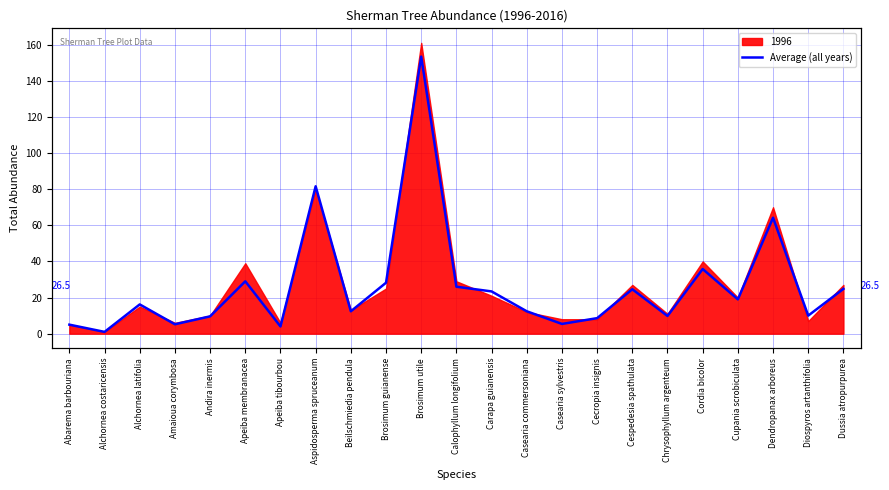

How many interior local valleys (lower than both neighbors) does the data have?

8